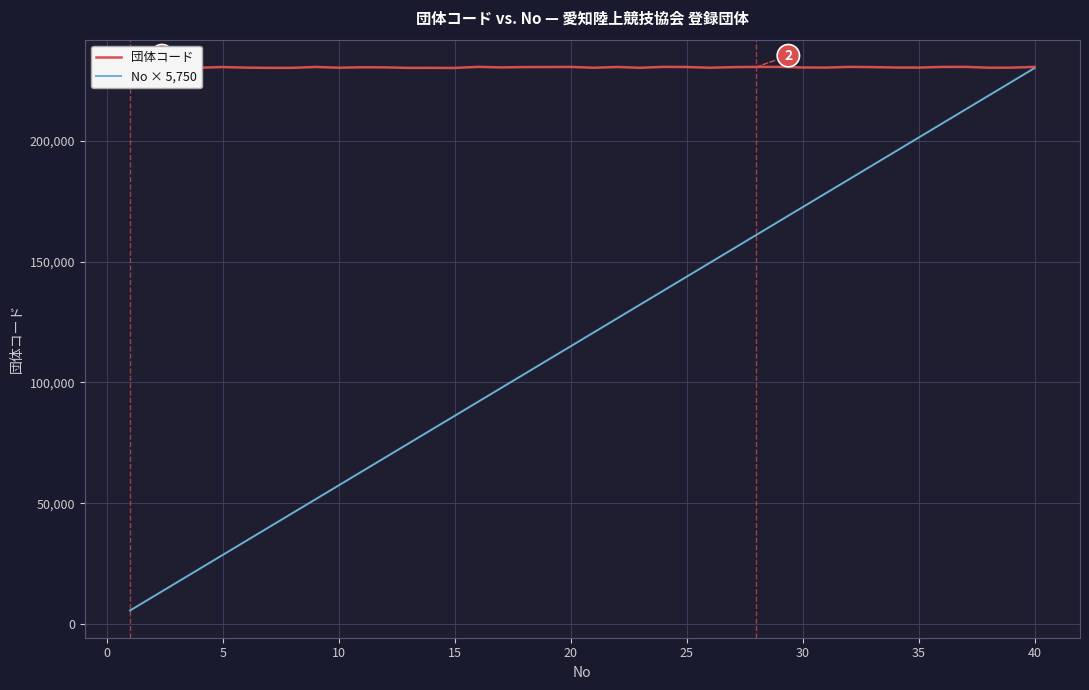

What is the highest value of the No × 5,750 series?

230000